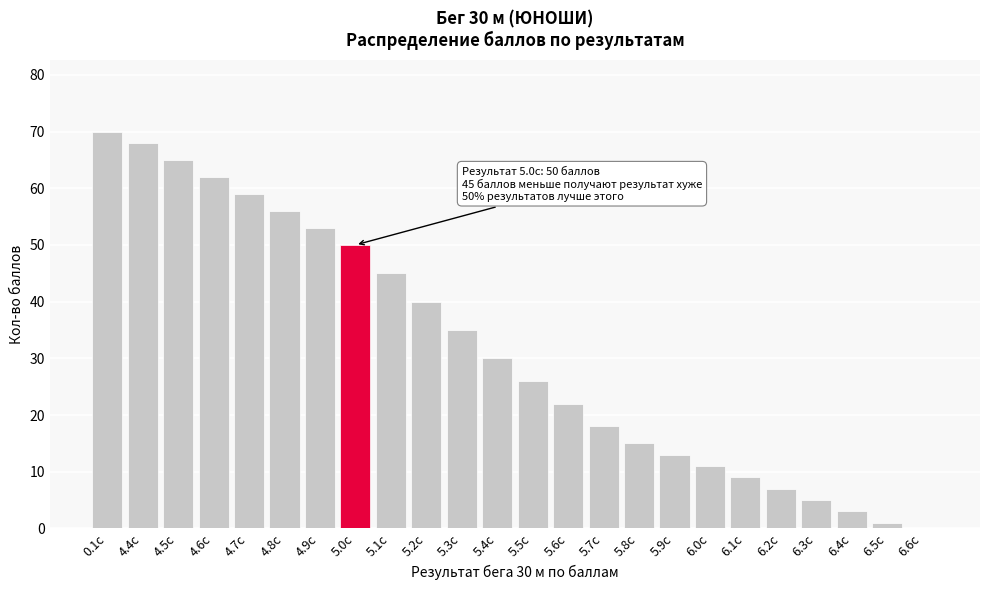

Reading left to right, what are all the values shown in this chart?

0.1с=70	4.4с=68	4.5с=65	4.6с=62	4.7с=59	4.8с=56	4.9с=53	5.0с=50	5.1с=45	5.2с=40	5.3с=35	5.4с=30	5.5с=26	5.6с=22	5.7с=18	5.8с=15	5.9с=13	6.0с=11	6.1с=9	6.2с=7	6.3с=5	6.4с=3	6.5с=1	6.6с=0